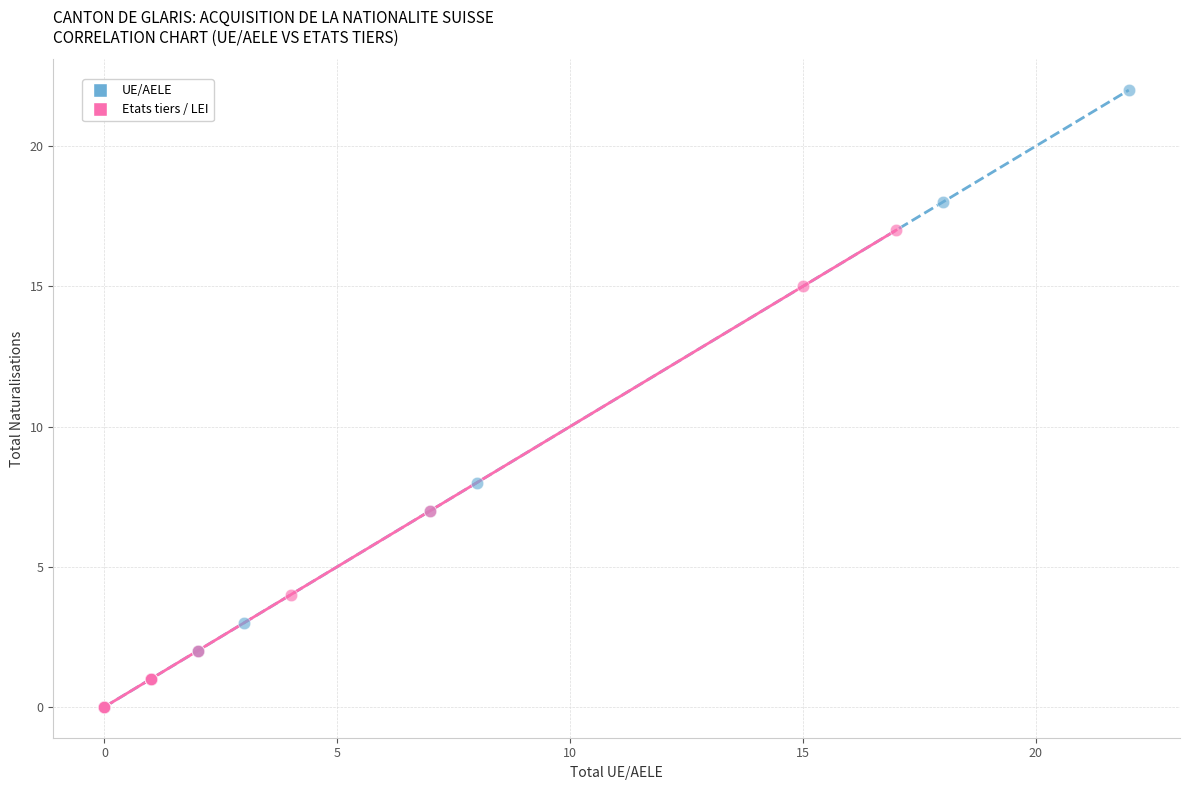

Which series has the widest spread of Y values?

UE/AELE